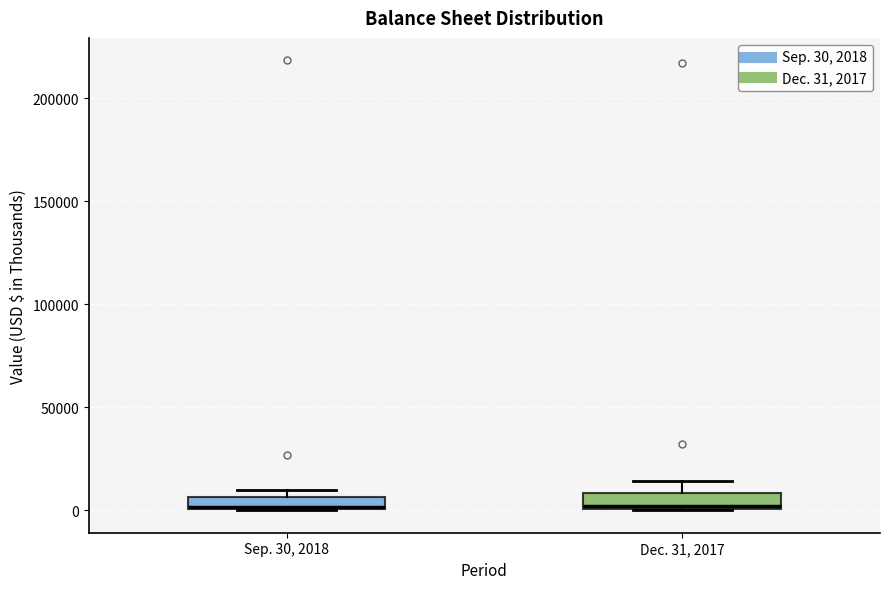

Where is the upper edge of the box for Sep. 30, 2018 on the y-axis? The values are not printed on the chart, so give them approximately, as read against the axis.

5000